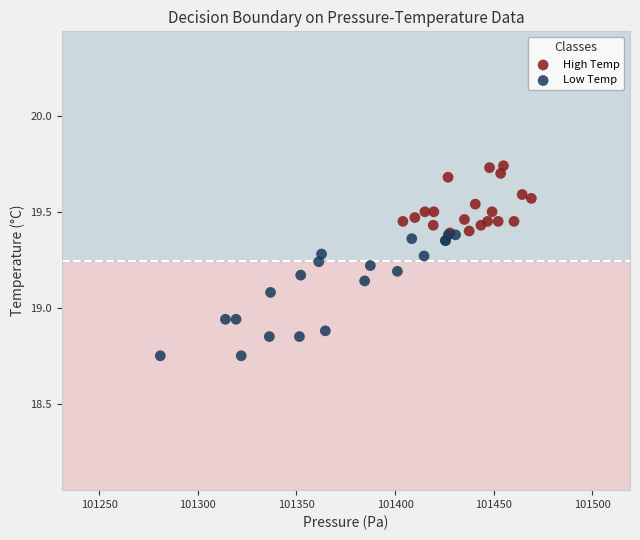

Which series contains the highest Y value?

High Temp